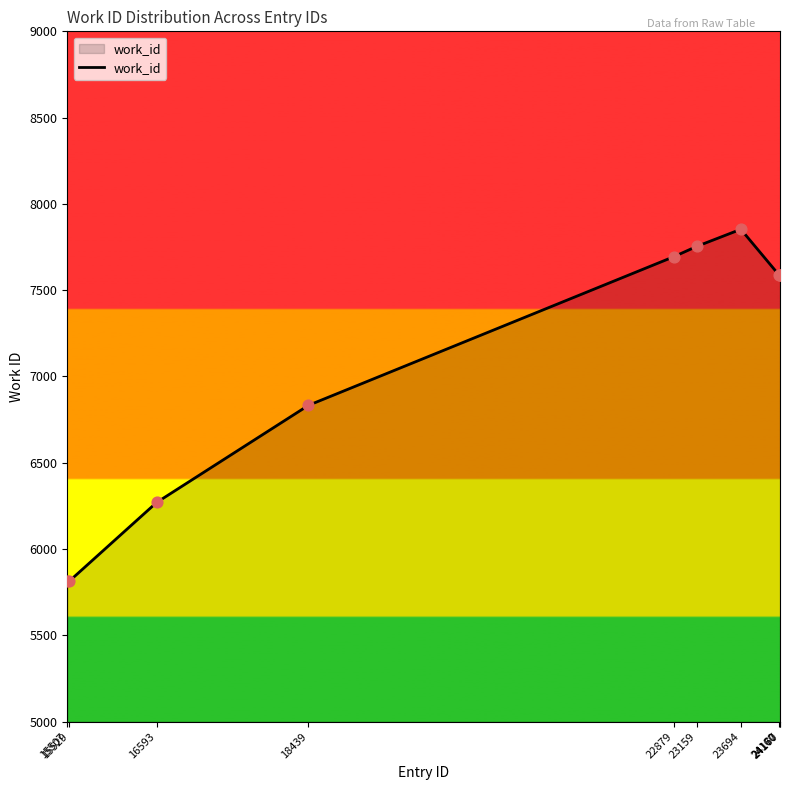

Between 22879 and 15507, which is larger?

22879